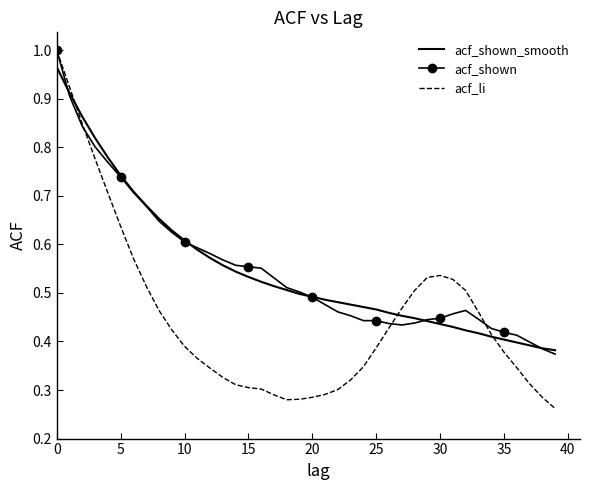

Which series has the widest spread of values?

acf_li